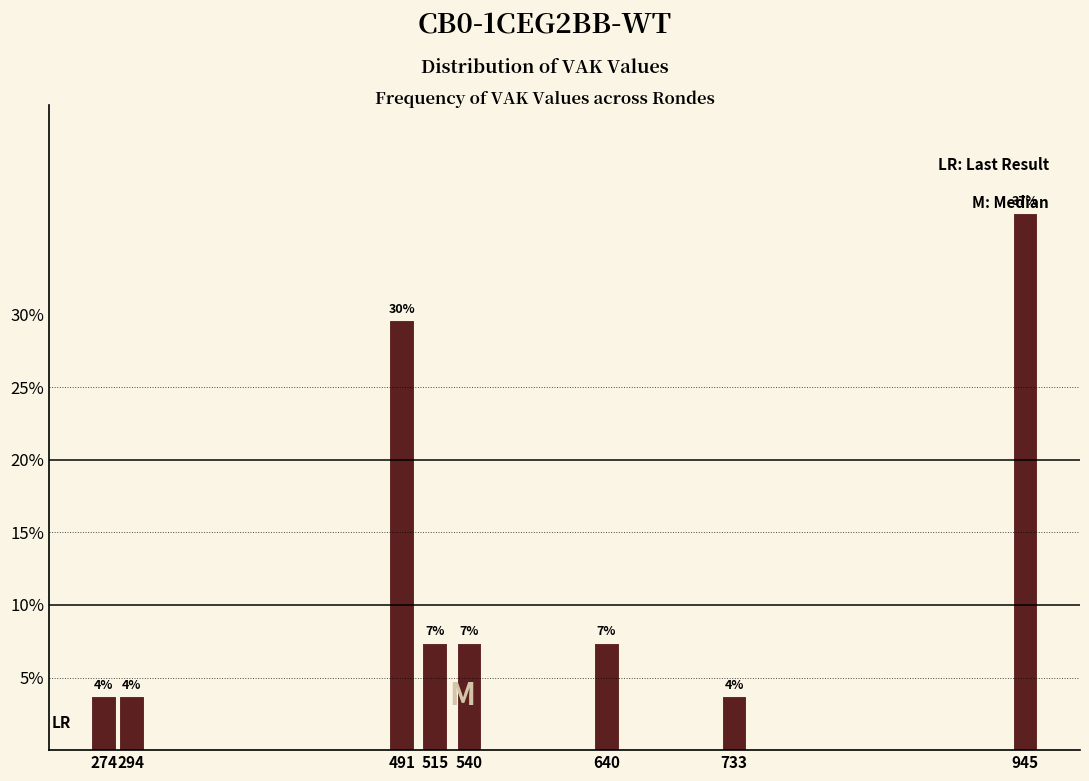

Does the chart contain any negative values?

No